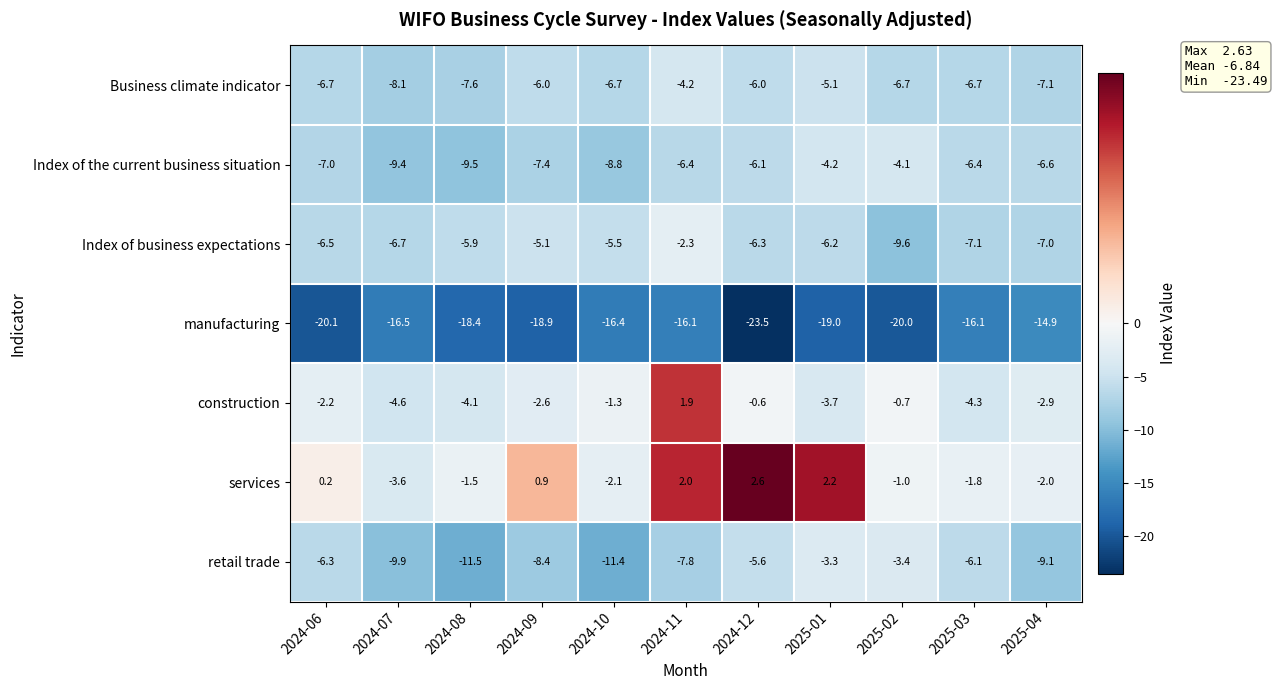

Where is retail trade nearest to the value -7?

2024-06